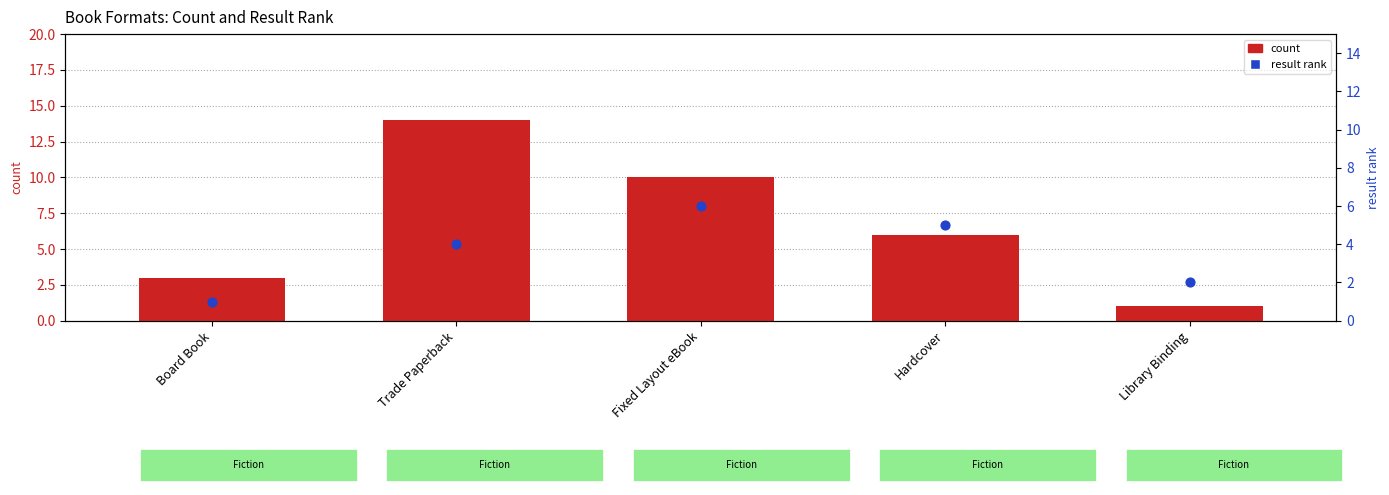

What are all the series names shown in the legend?

count, result rank